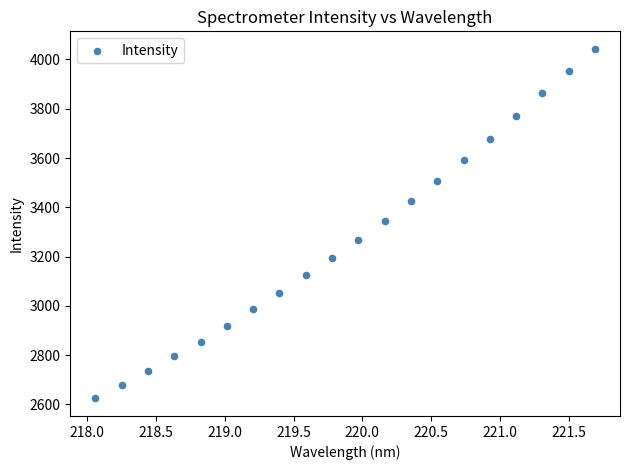

What is the range of Y values (max minus min)?

1419.4